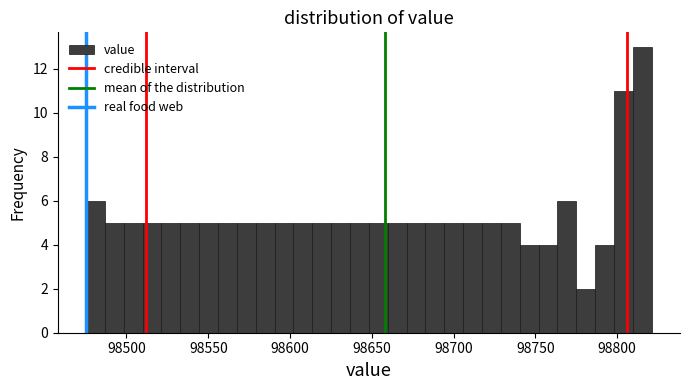

Read against the x-axis, roughly where is the centre of the tallest bar?

98815